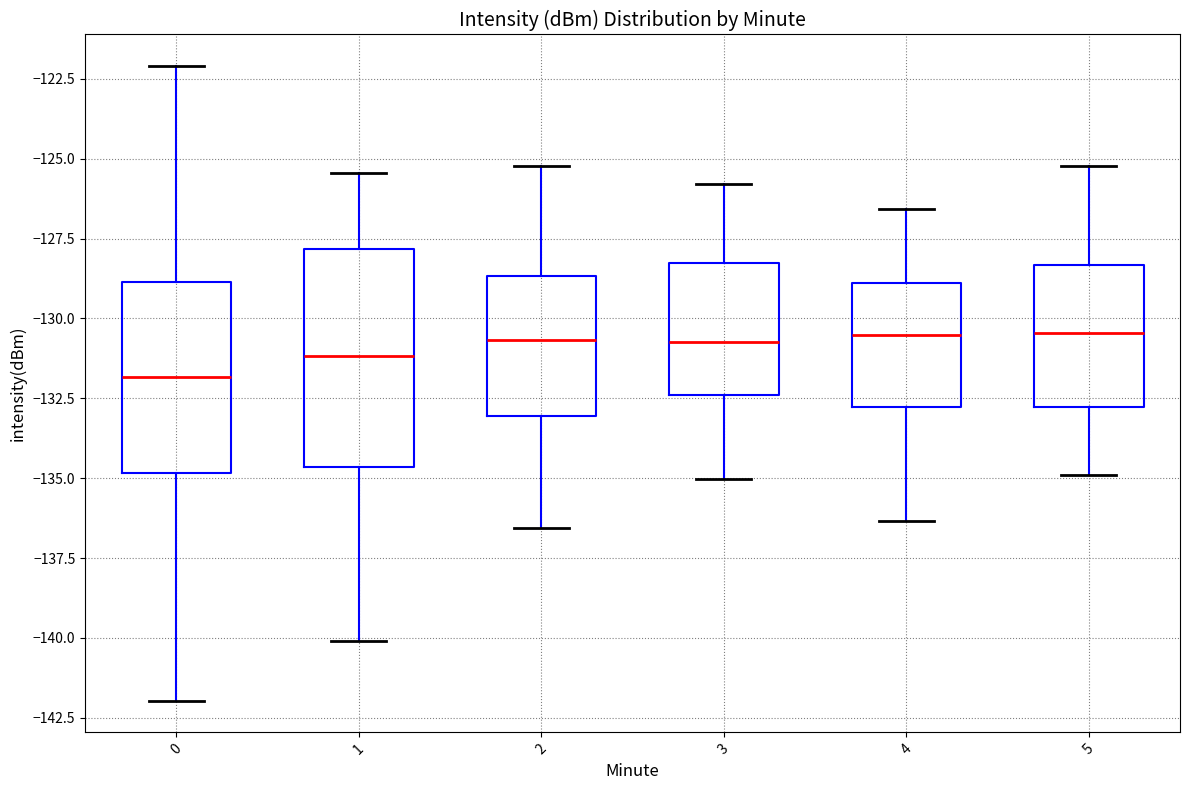

Reading left to right, read every box against the y-axis: the position of its median line, the range the box covers, and the ends of its whiskers. The values are not printed on the chart, so give them approximately, as read against the axis.

0: median -132.0, box -135.0 to -129.0, whiskers -142.0 to -122.0
1: median -131.0, box -134.5 to -128.0, whiskers -140.0 to -125.5
2: median -130.5, box -133.0 to -128.5, whiskers -136.5 to -125.0
3: median -130.5, box -132.5 to -128.5, whiskers -135.0 to -126.0
4: median -130.5, box -133.0 to -129.0, whiskers -136.5 to -126.5
5: median -130.5, box -133.0 to -128.5, whiskers -135.0 to -125.0